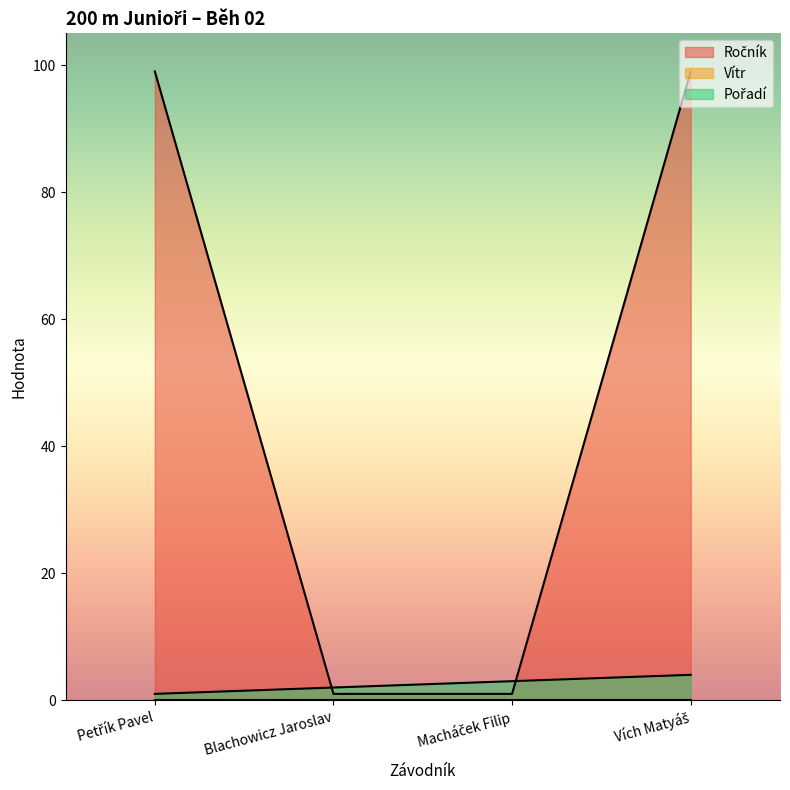

Where do Ročník and Pořadí first cross each other?

Petřík Pavel and Blachowicz Jaroslav